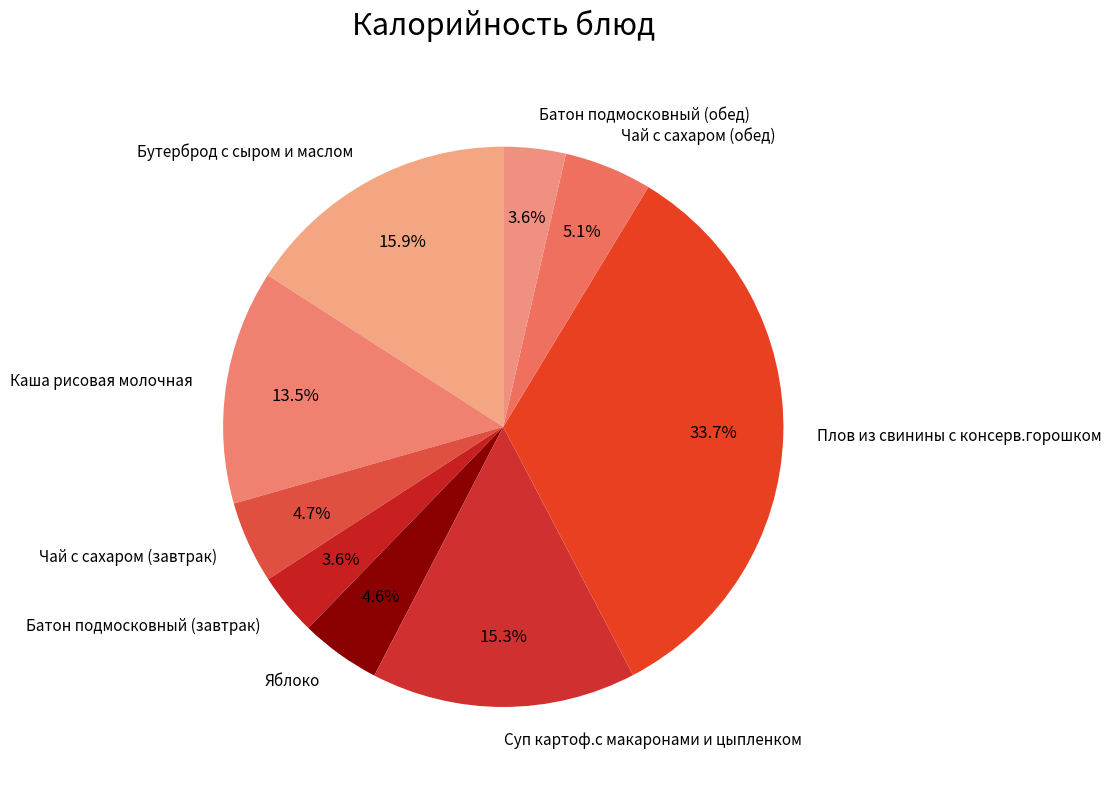

Approximately how many times larger is the value at Чай с сахаром (обед) compared to Каша рисовая молочная?

0.4